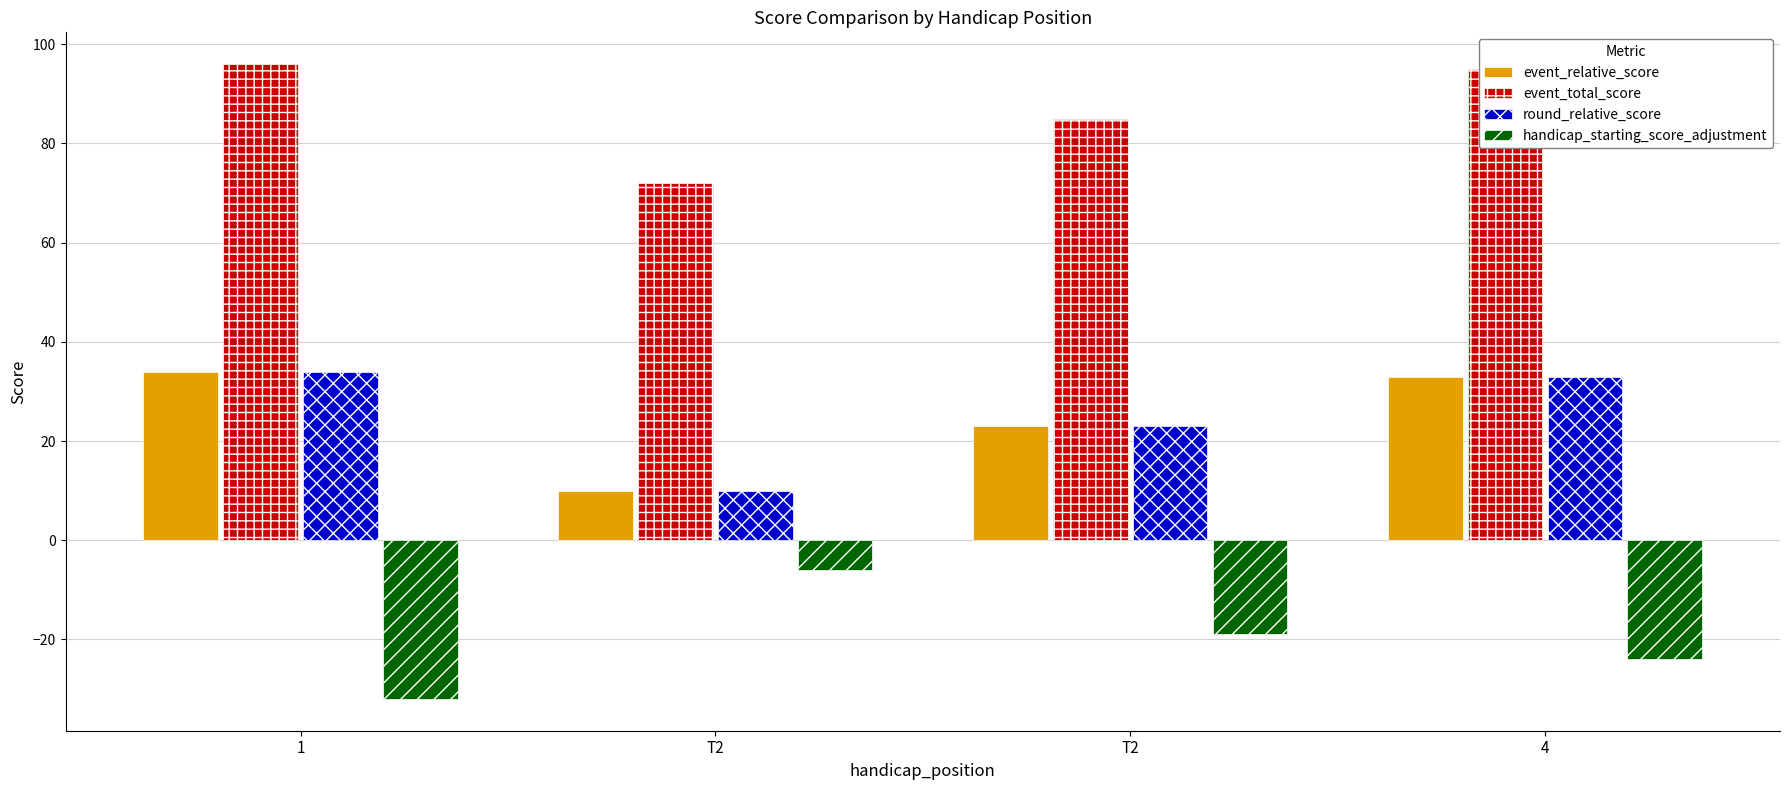

What is the minimum value shown in the chart?

-32